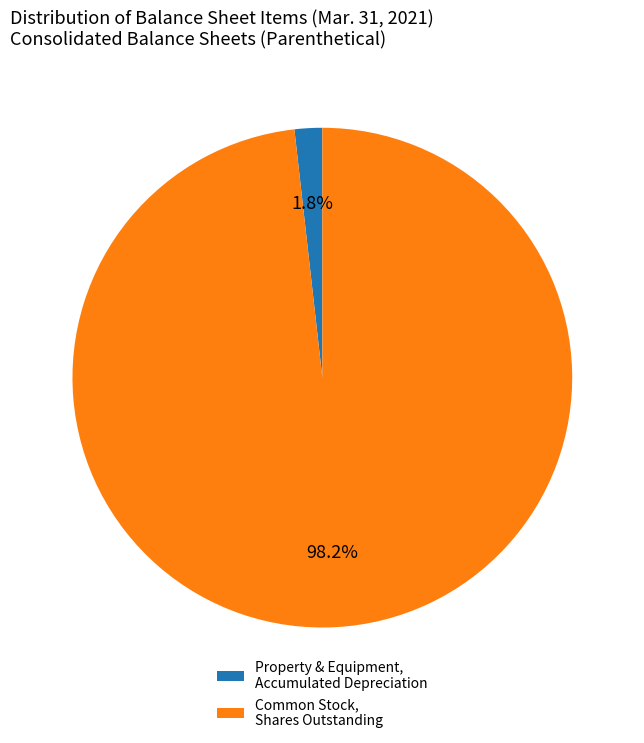

Which category has the biggest portion of the pie?

Common Stock, Shares Outstanding